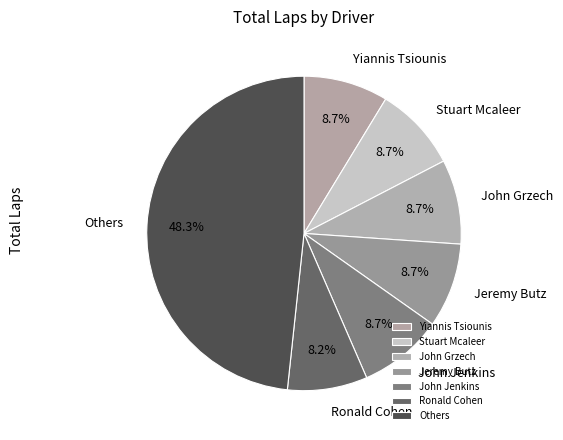

How many segments does this pie chart have?

7